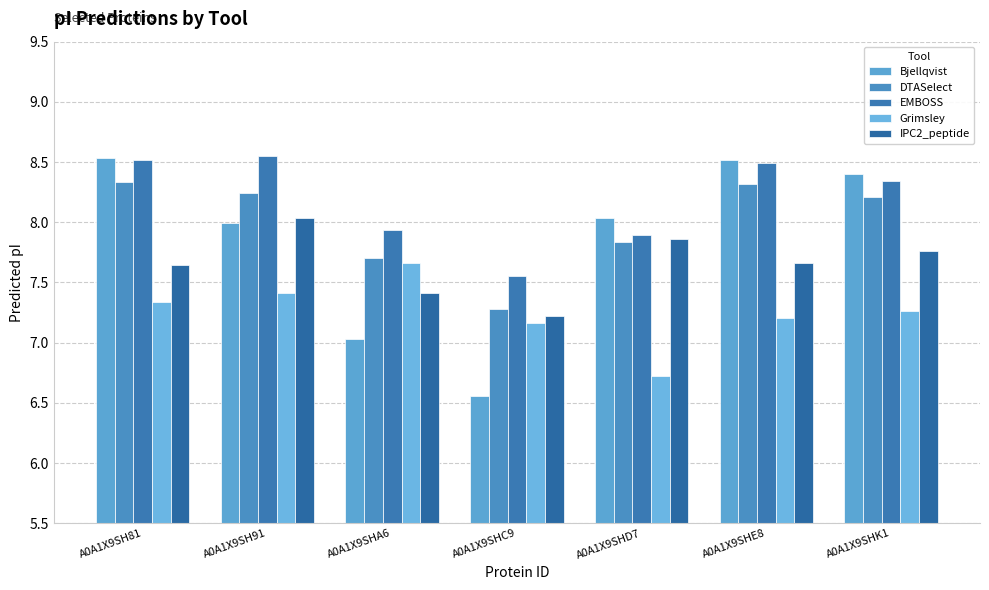

List the labels in order of IPC2_peptide value, largest first.

A0A1X9SH91, A0A1X9SHD7, A0A1X9SHK1, A0A1X9SHE8, A0A1X9SH81, A0A1X9SHA6, A0A1X9SHC9